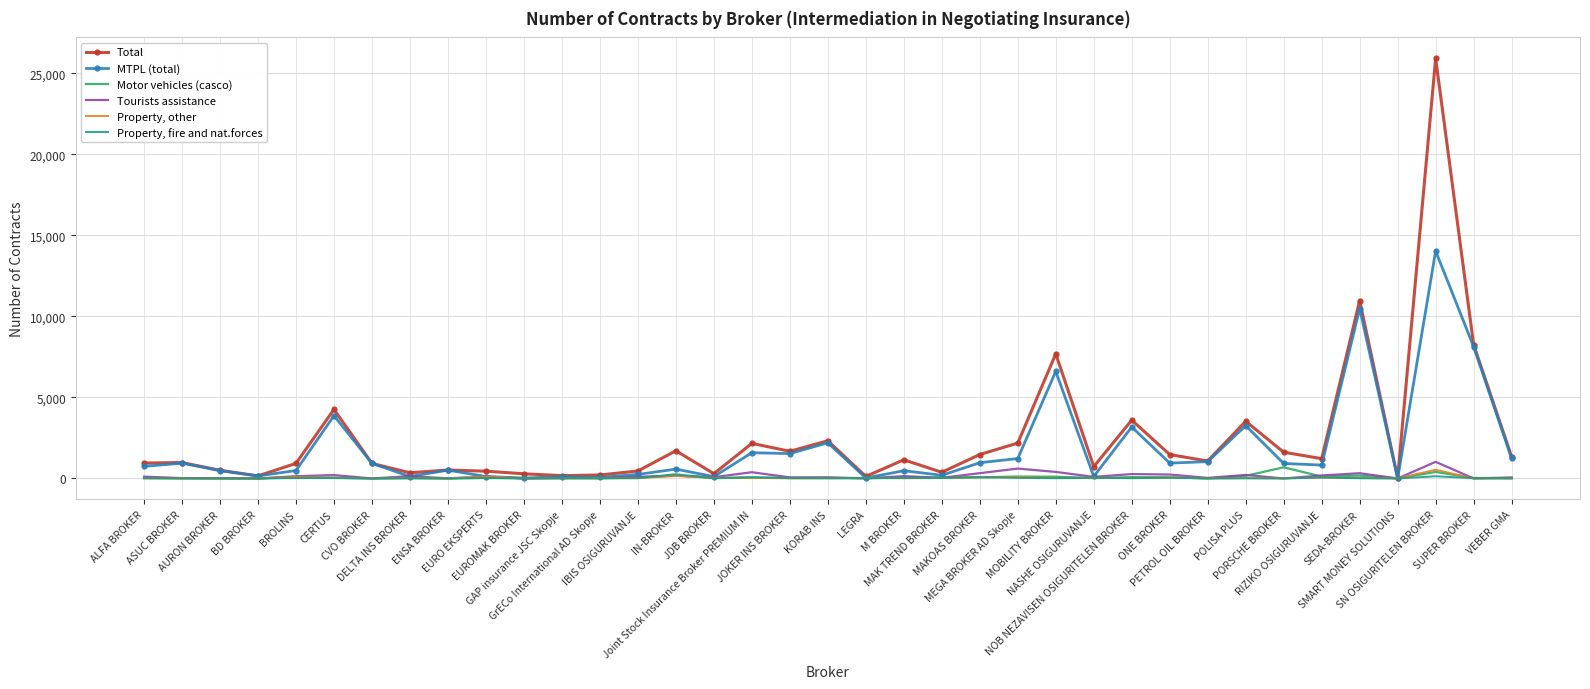

What is the total value across all series at DELTA INS BROKER?

672